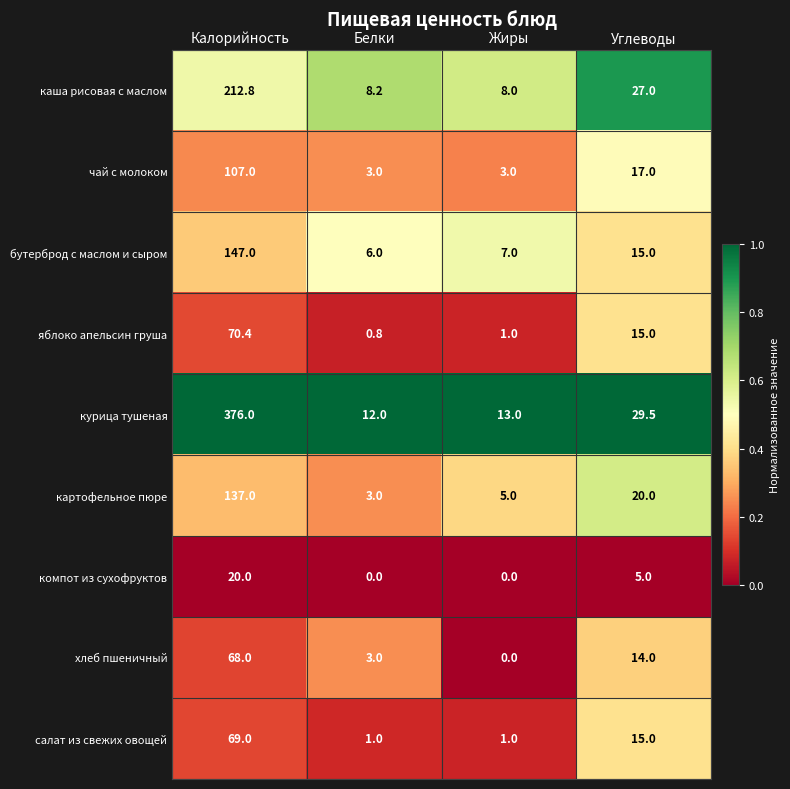

Rank the series by their maximum value, from highest to lowest.

курица тушеная, каша рисовая с маслом, бутерброд с маслом и сыром, картофельное пюре, чай с молоком, яблоко апельсин груша, салат из свежих овощей, хлеб пшеничный, компот из сухофруктов